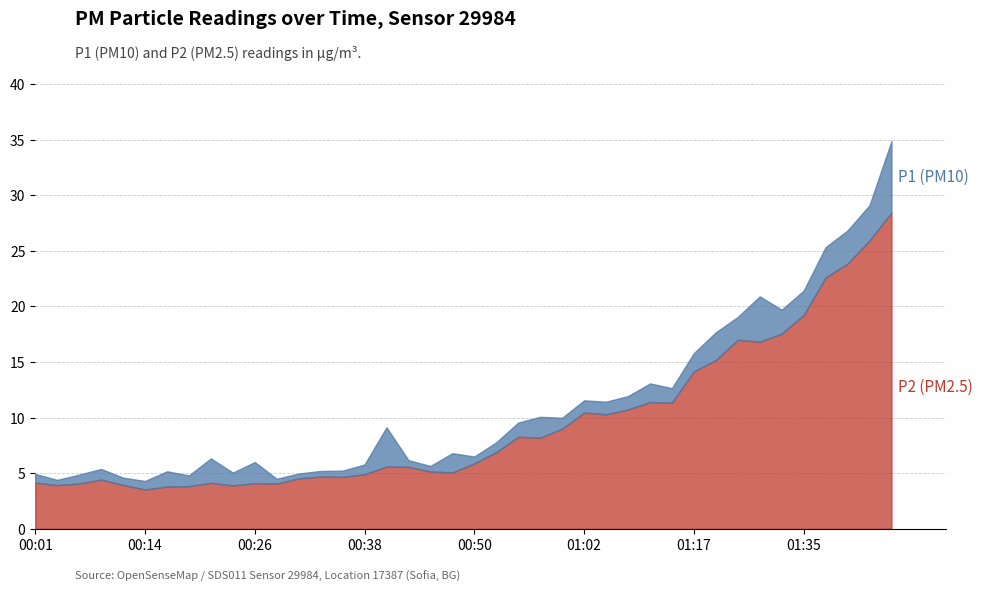

In P2, how many points are lower than both neighbors (excluding endpoints)?

10